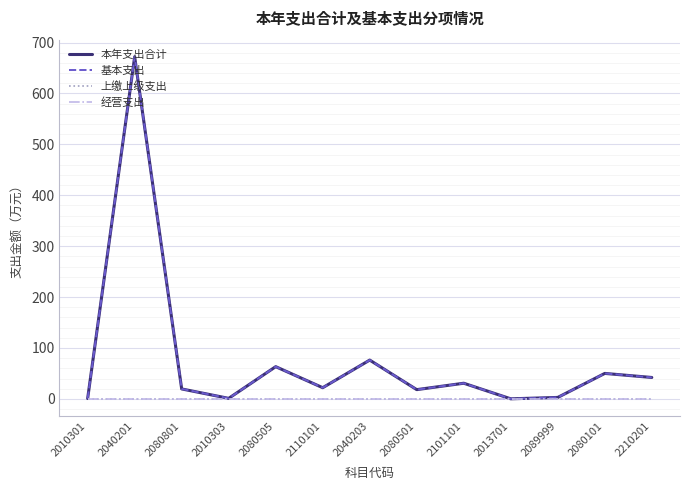

Does the chart have visible grid lines?

Yes